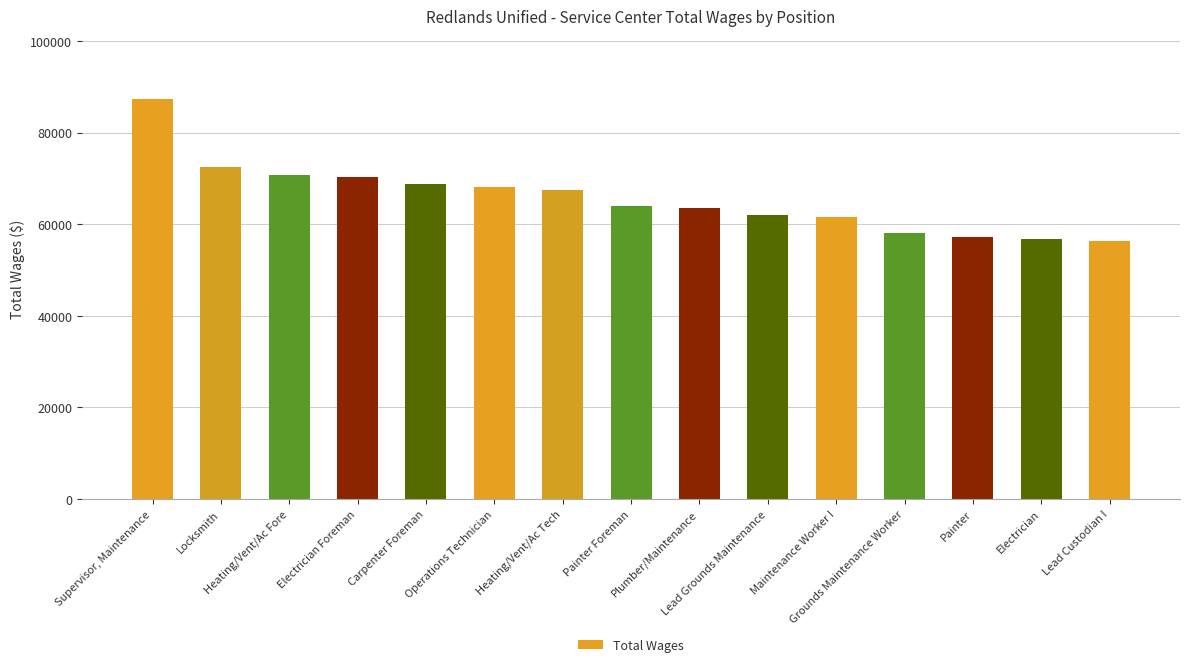

What is the sum of the values at Painter Foreman and Lead Grounds Maintenance?

125930